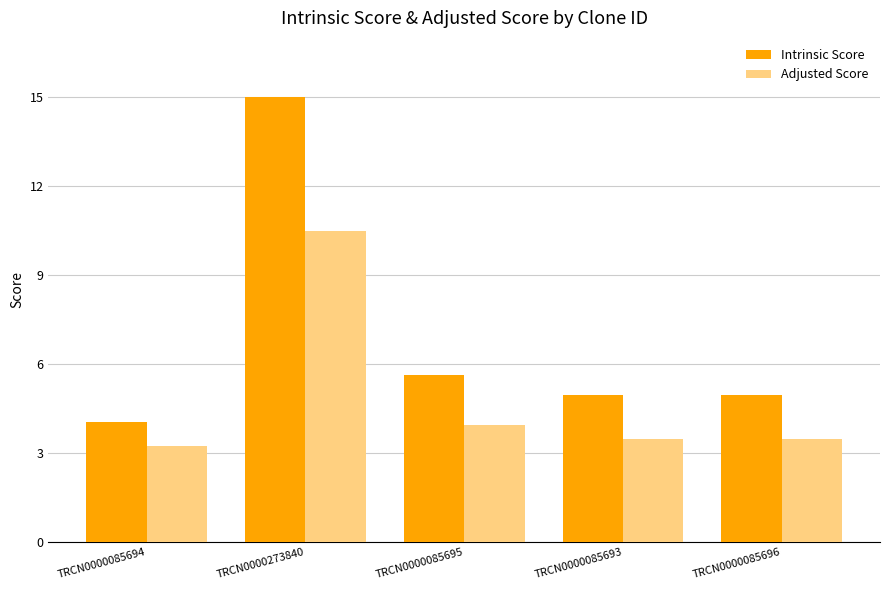

What is the difference between the highest and lowest values at TRCN0000273840?

4.5